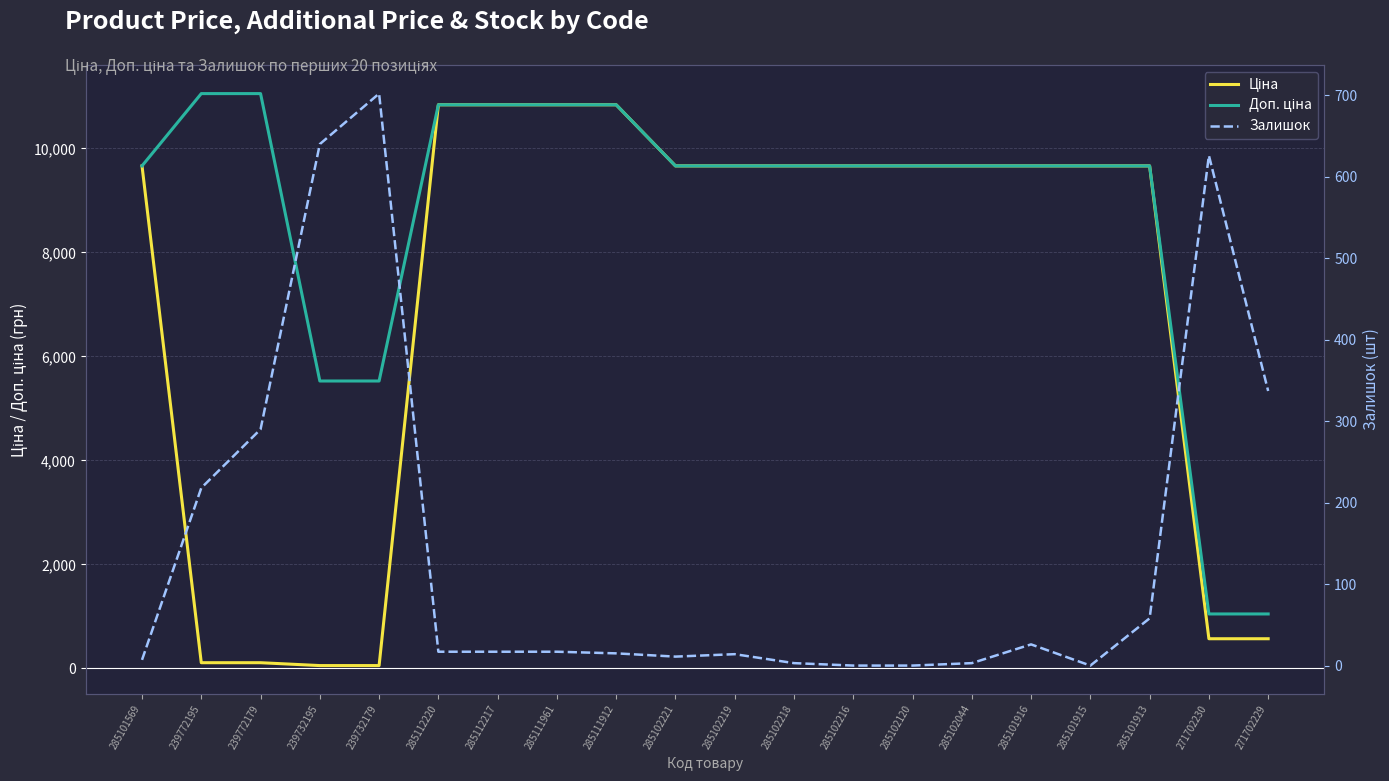

Which series changed the most between 285102221 and 285101916?

Залишок